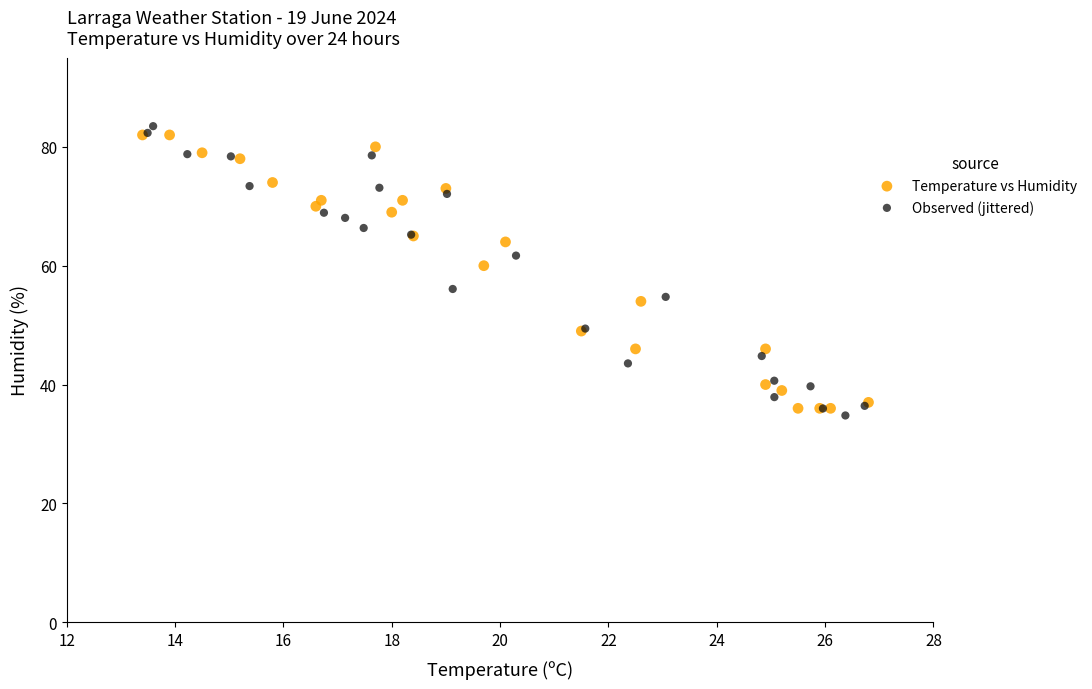

Which series reaches the minimum Y coordinate?

Observed (jittered)